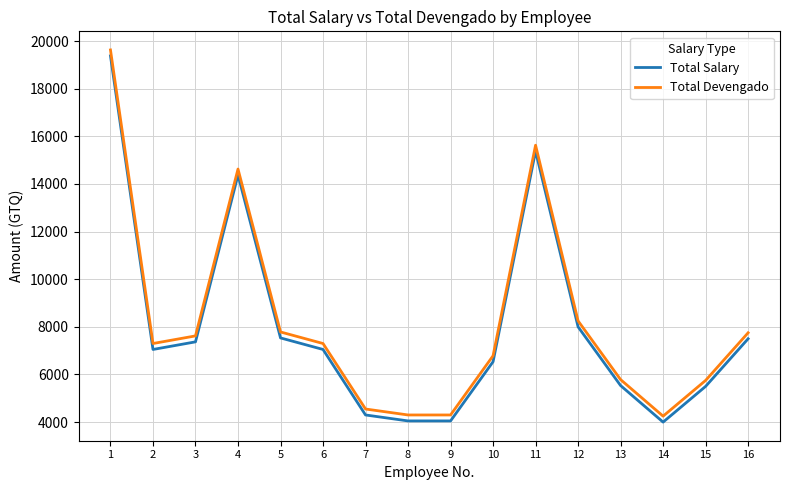

Is it true that Total Salary equals 5500.0 at 15?

True